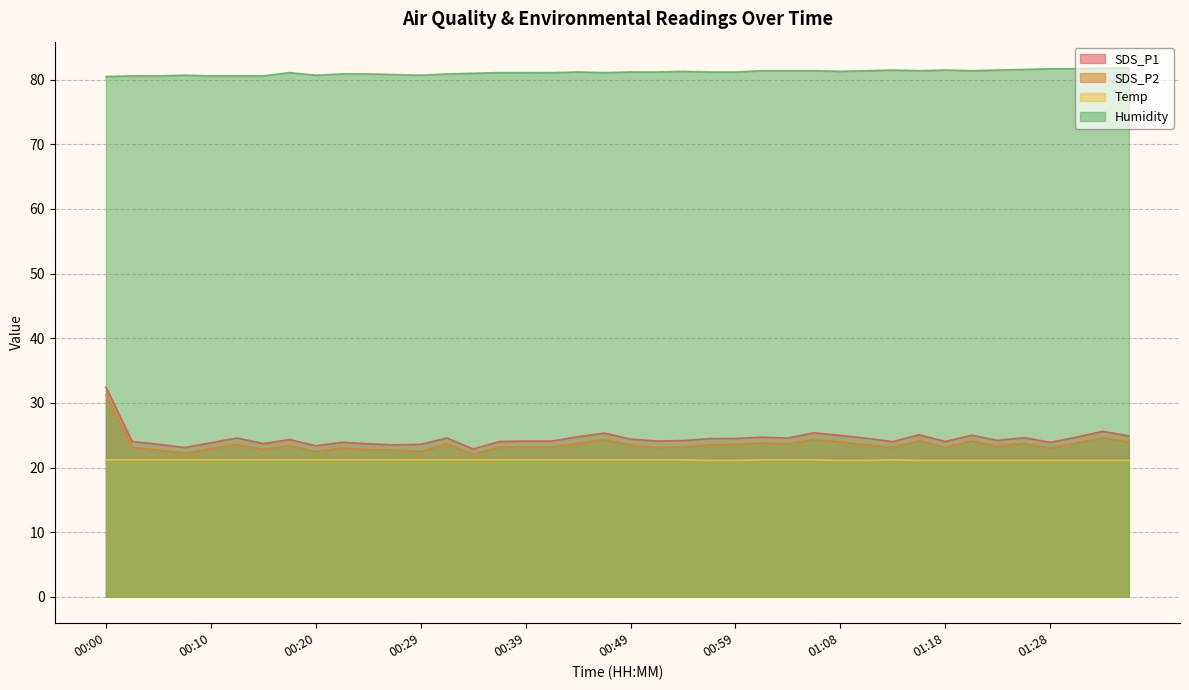

At which label does SDS_P1 first exceed 24?

00:00